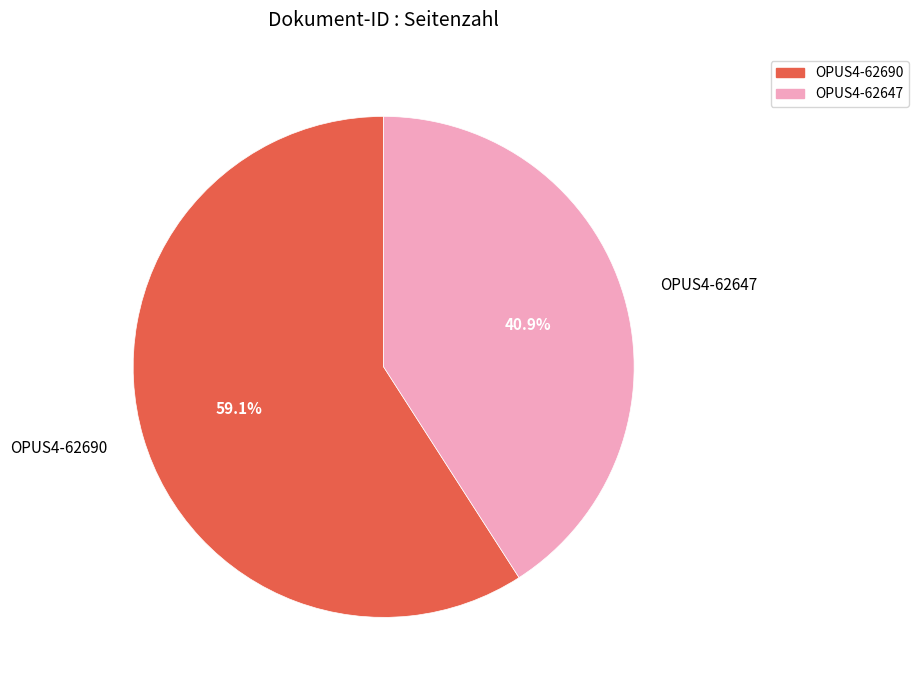

What portion of the pie excludes OPUS4-62647?

59.1%